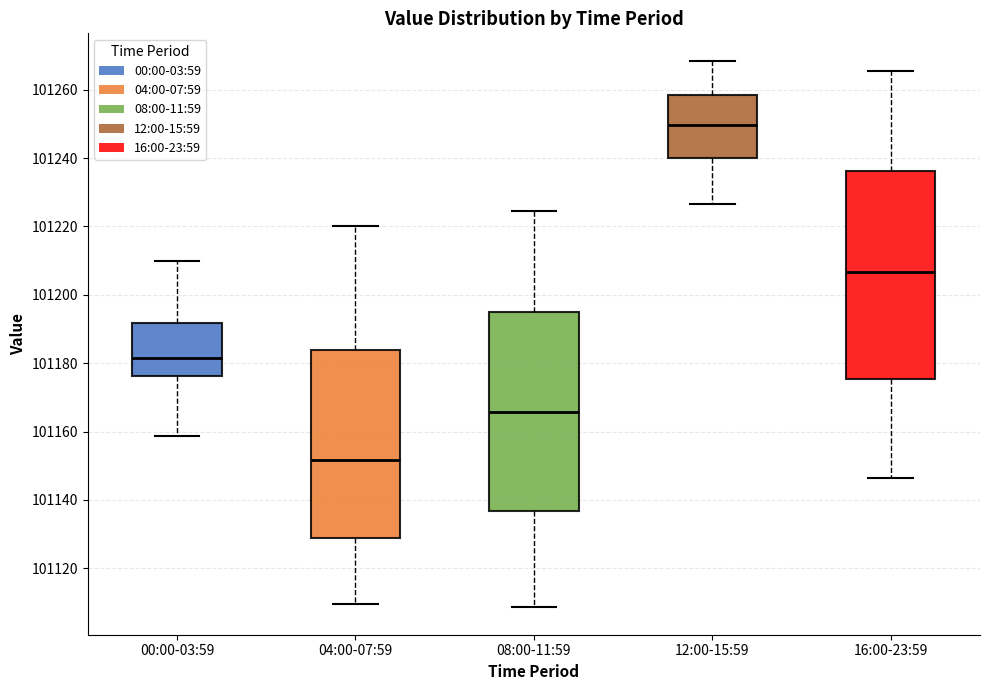

Which box has the lowest median line?

04:00-07:59